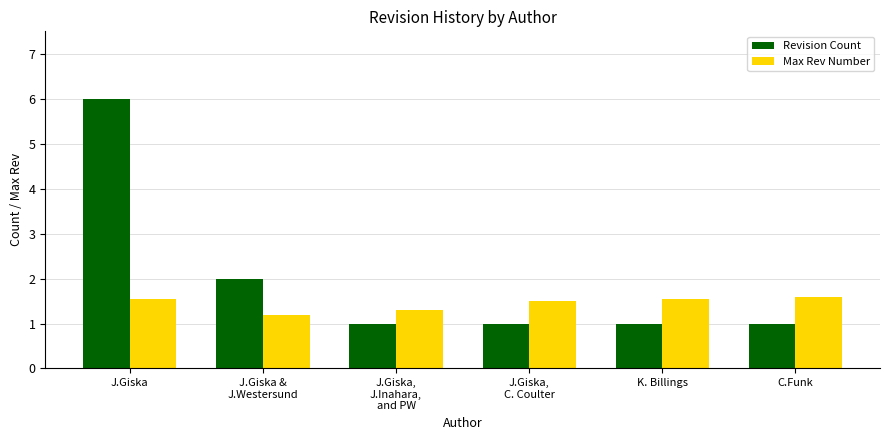

What is the difference between the second highest and minimum values in the Revision Count series?

1.0